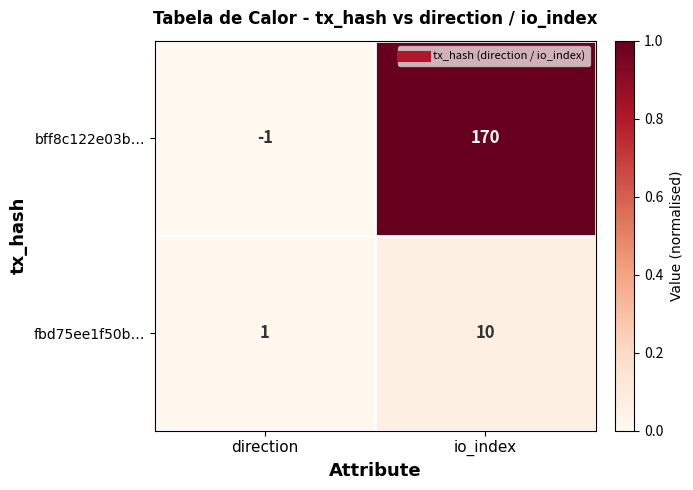

Rank the series by their average value, from lowest to highest.

fbd75ee1f50b…, bff8c122e03b…